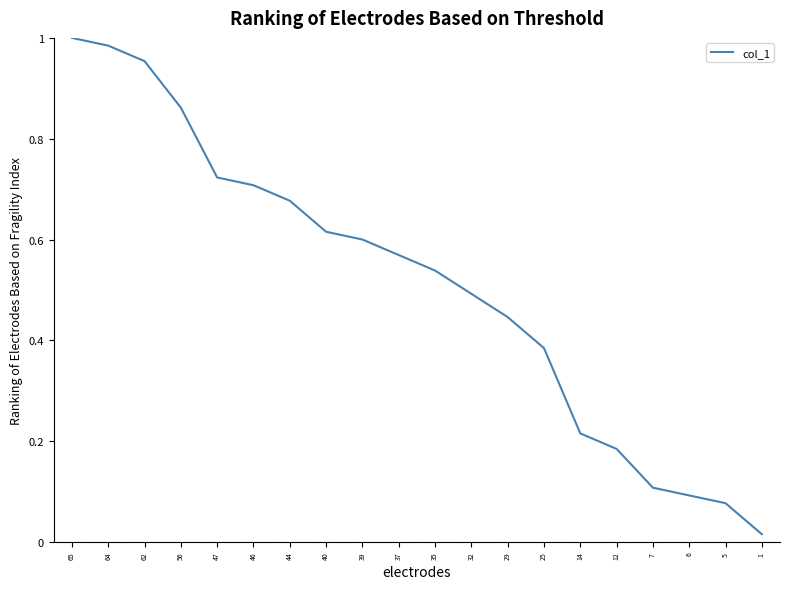

Rank the categories by value from lowest to highest.

1, 5, 6, 7, 12, 14, 25, 29, 32, 35, 37, 39, 40, 44, 46, 47, 56, 62, 64, 65